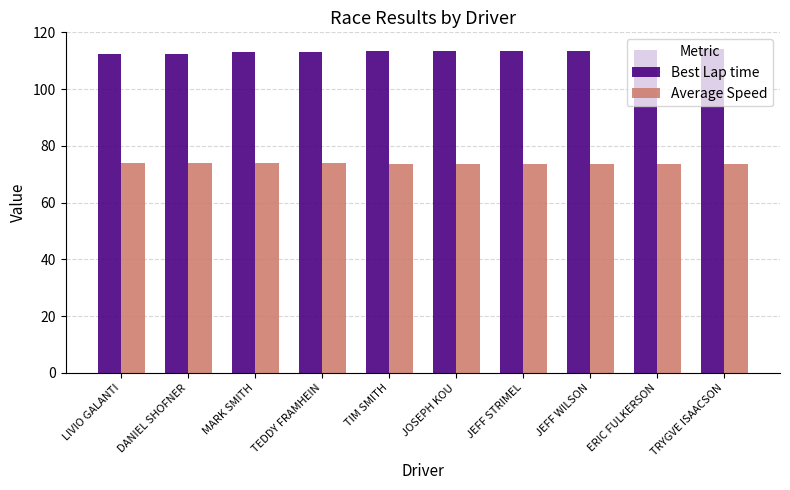

At how many categories does at least one series exceed 102?

10